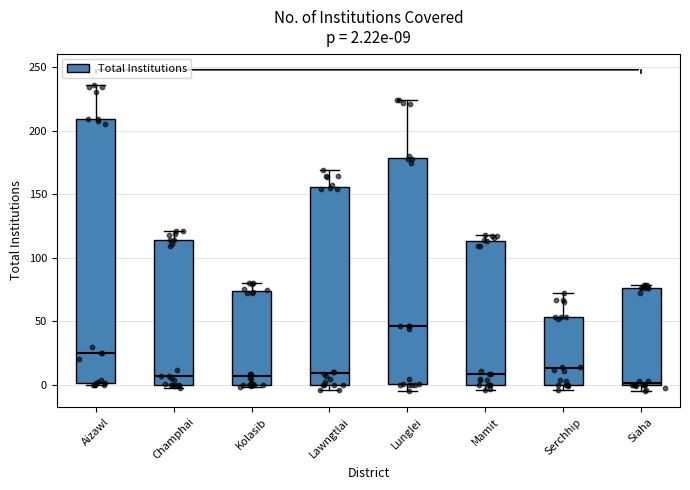

Which box is the tallest, from its lower edge to its upper edge?

Aizawl